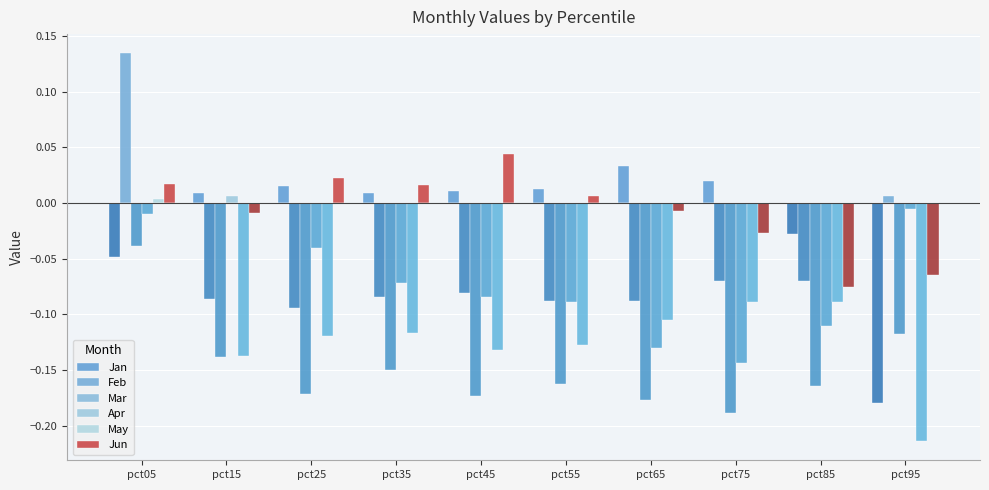

What are all the series names shown in the legend?

Jan, Feb, Mar, Apr, May, Jun